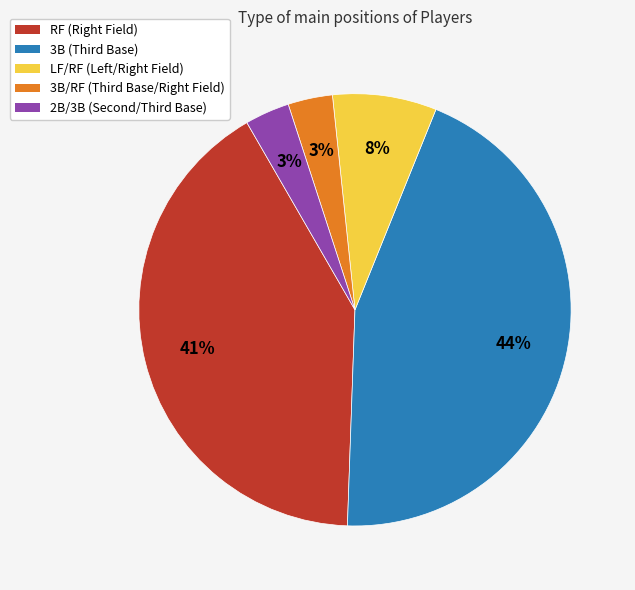

To the nearest percent, what is the average slice percentage?

20%